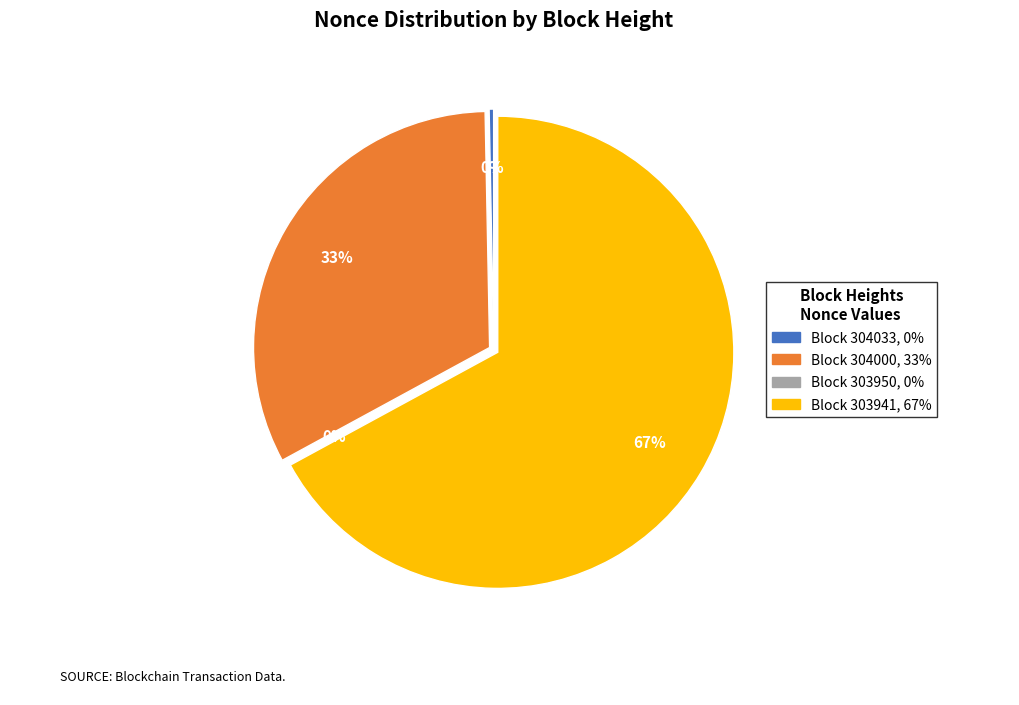

How many slices are in this pie chart?

4